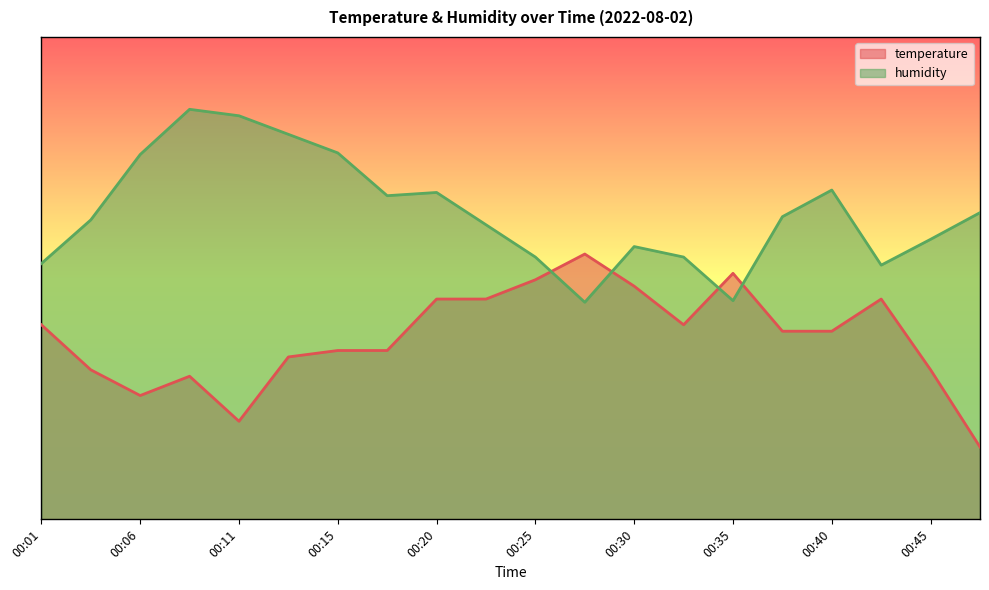

At which category is the sum across all series the highest?

00:08